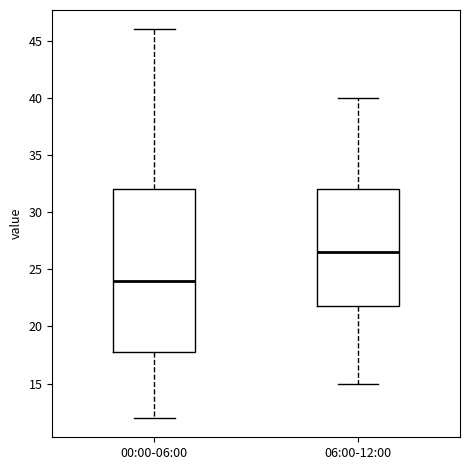

Where does the upper whisker of the box for 00:00-06:00 end on the y-axis? The values are not printed on the chart, so give them approximately, as read against the axis.

46.0